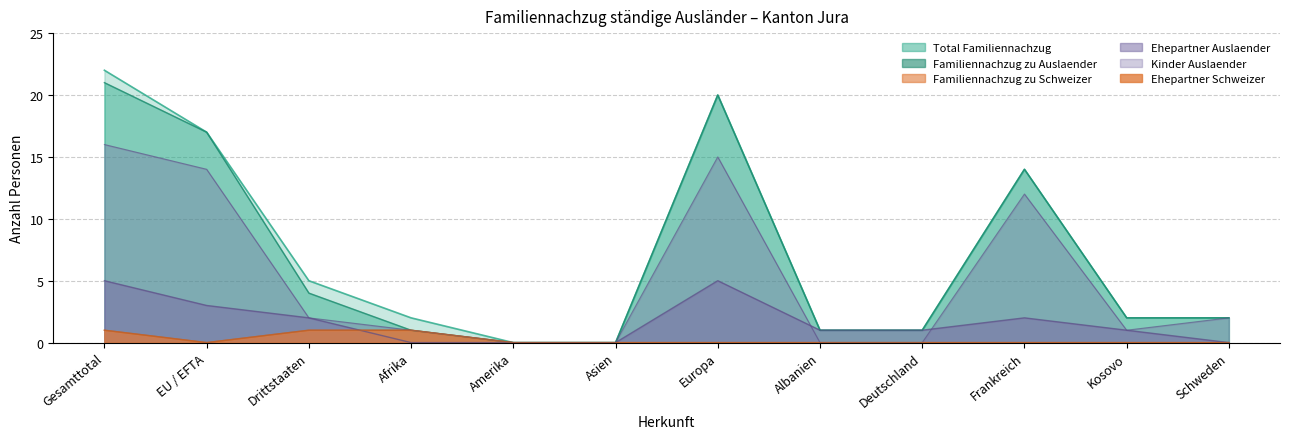

What is the label of the 3rd point from the left?

Drittstaaten